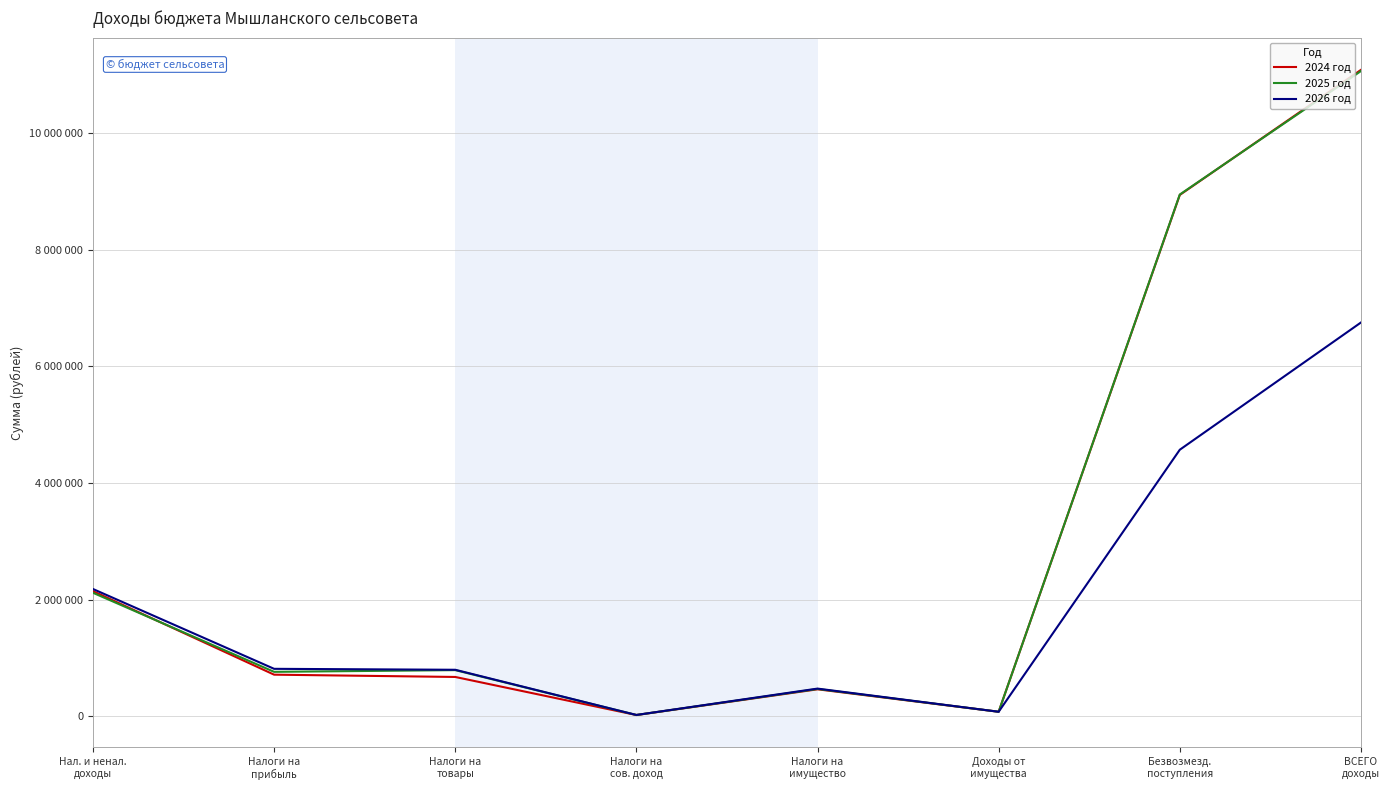

Does the chart have visible grid lines?

Yes